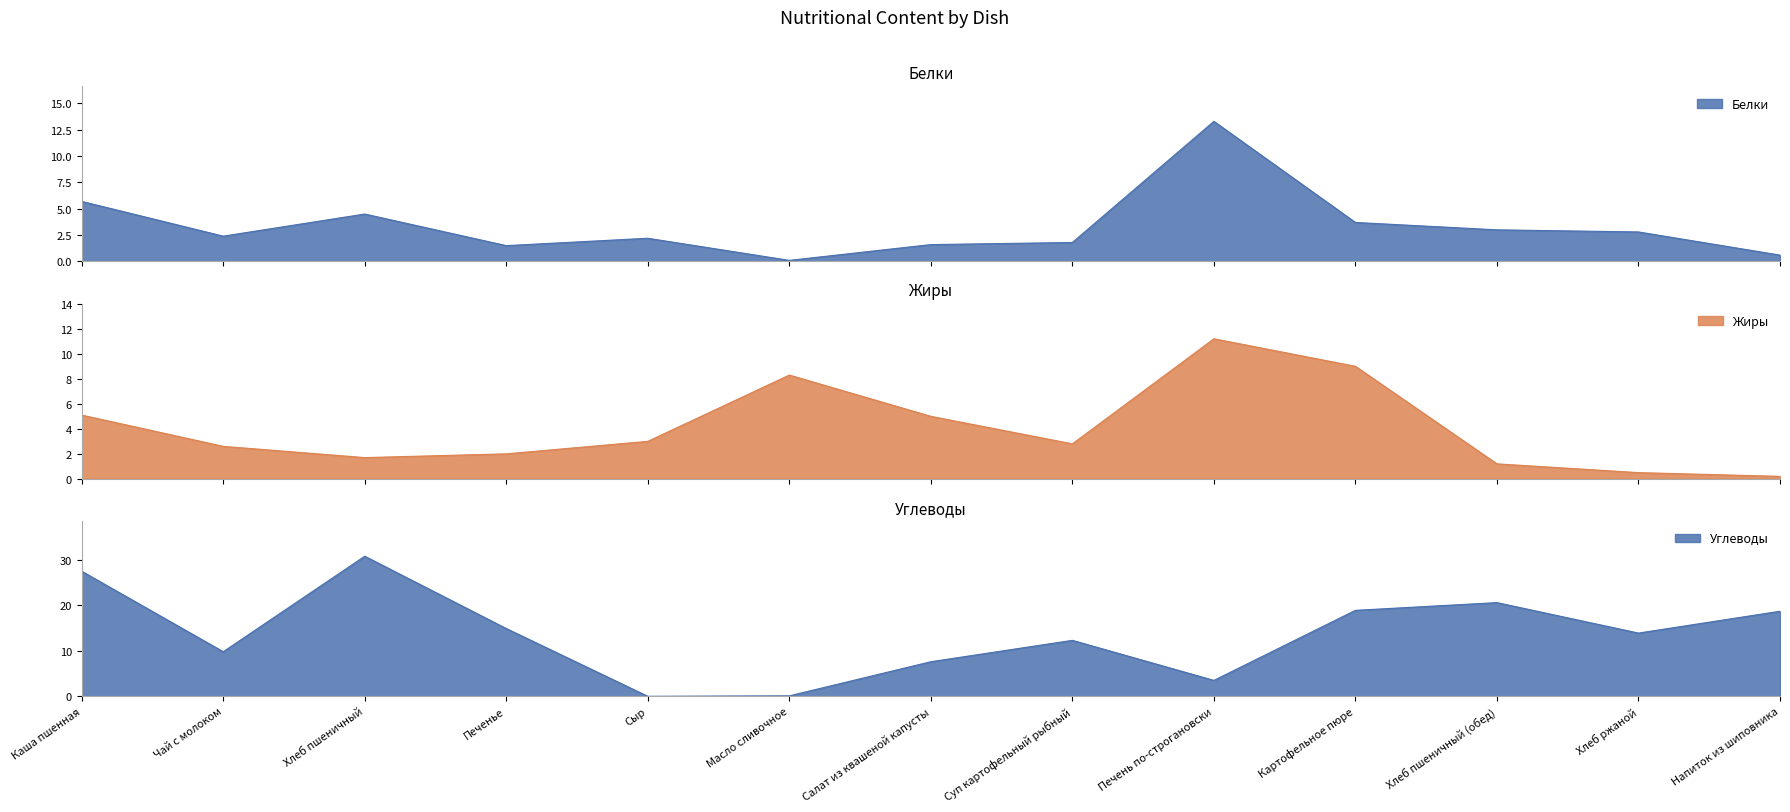

How many values in Углеводы are above zero?

12